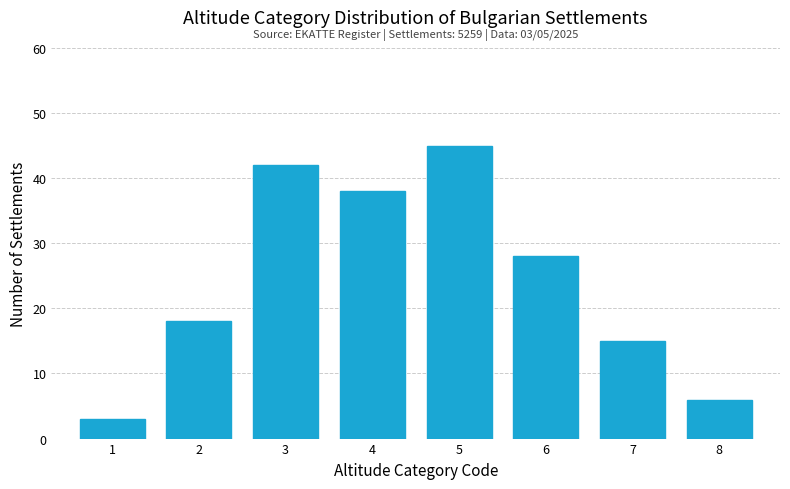

Reading left to right, list all the values displayed in this chart.

1=3	2=18	3=42	4=38	5=45	6=28	7=15	8=6